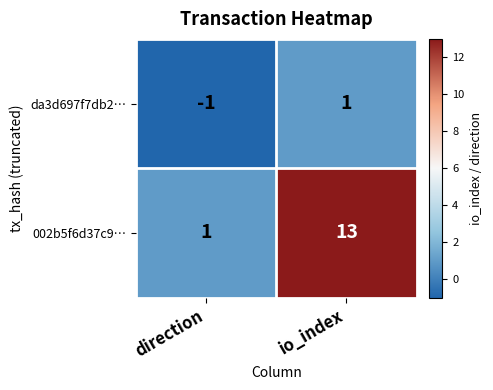

Between direction and io_index, which series saw the biggest shift?

002b5f6d37c9…